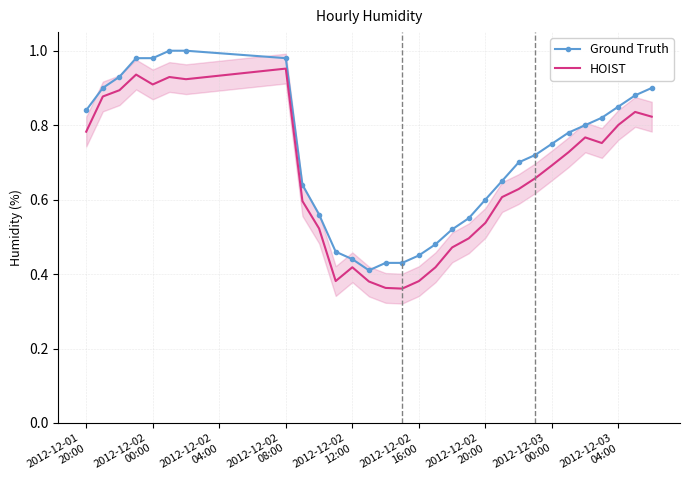

True or false: HOIST and Ground Truth intersect in this chart.

False